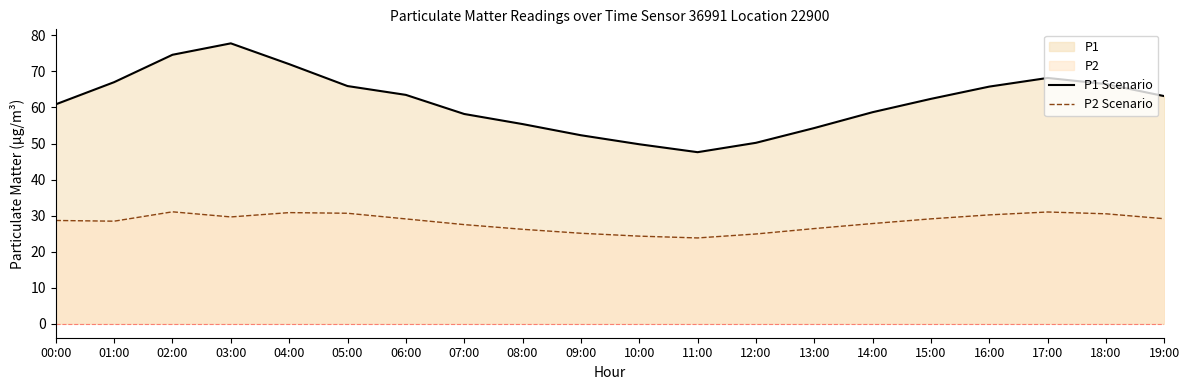

Which series has the widest spread of values?

P1 Scenario